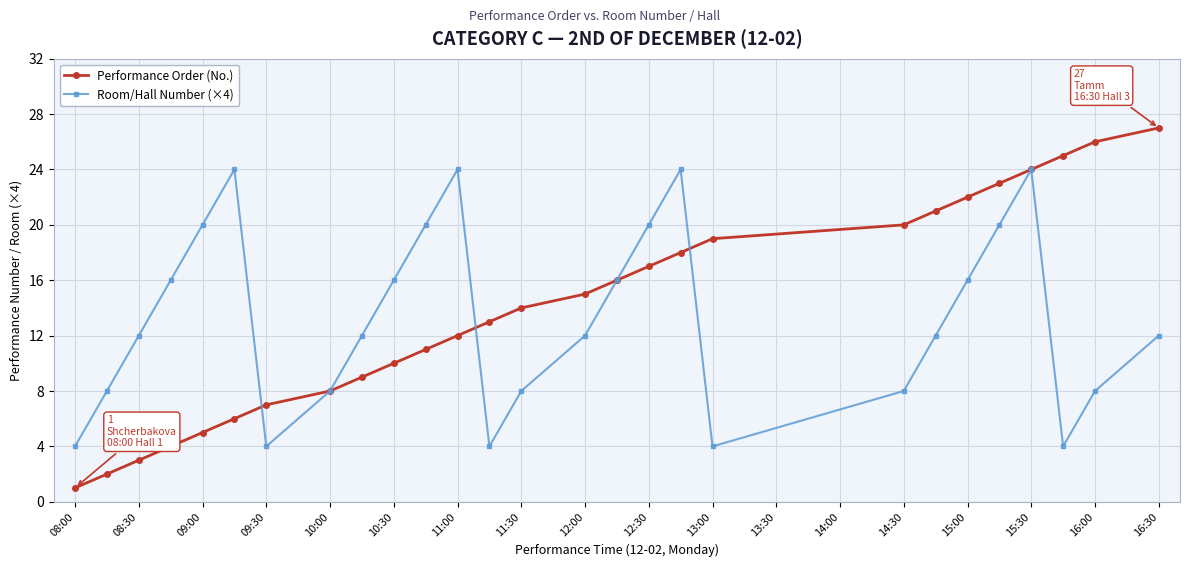

Which series has the widest spread of values?

Performance Order (No.)